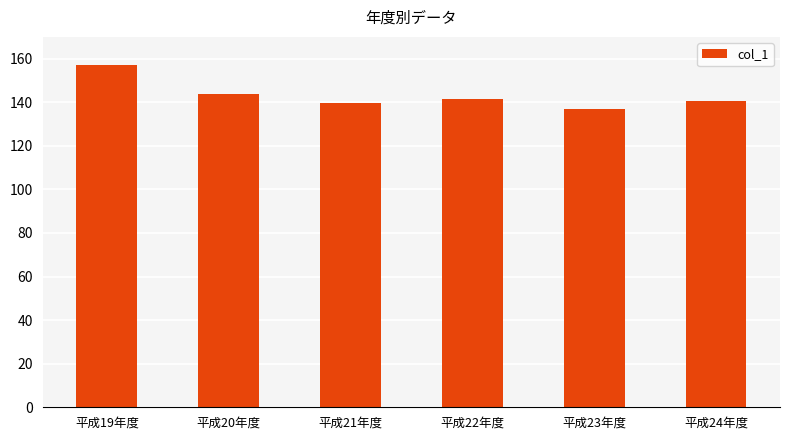

What is the difference between the maximum and minimum values?

20.5